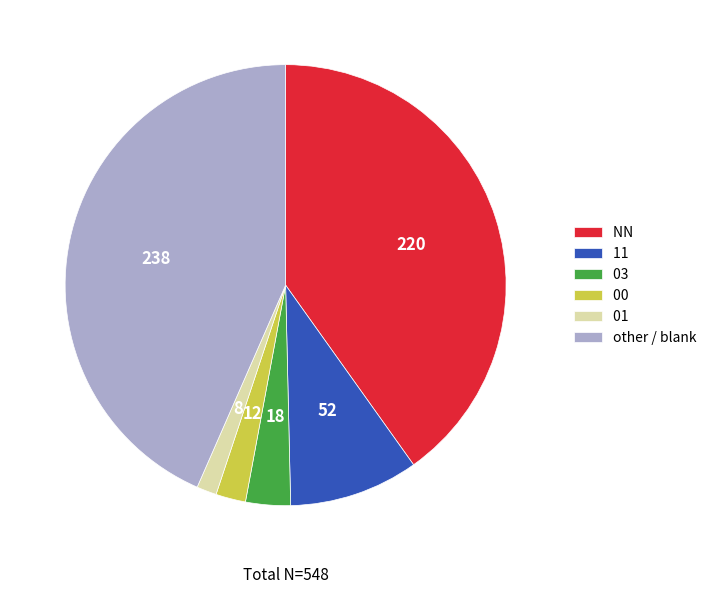

Do 11 and 00 together represent more than half of the pie?

No